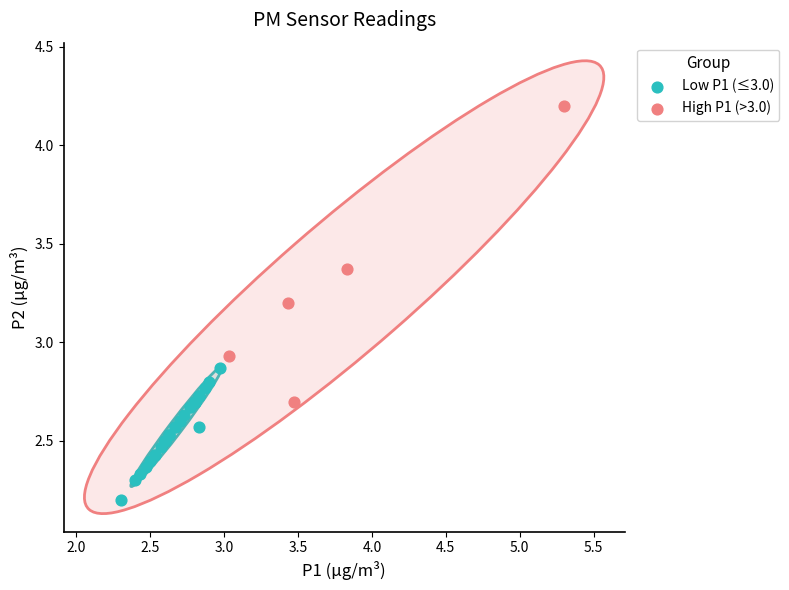

What are all the series names shown in the legend?

Low P1 (≤3.0), High P1 (>3.0)